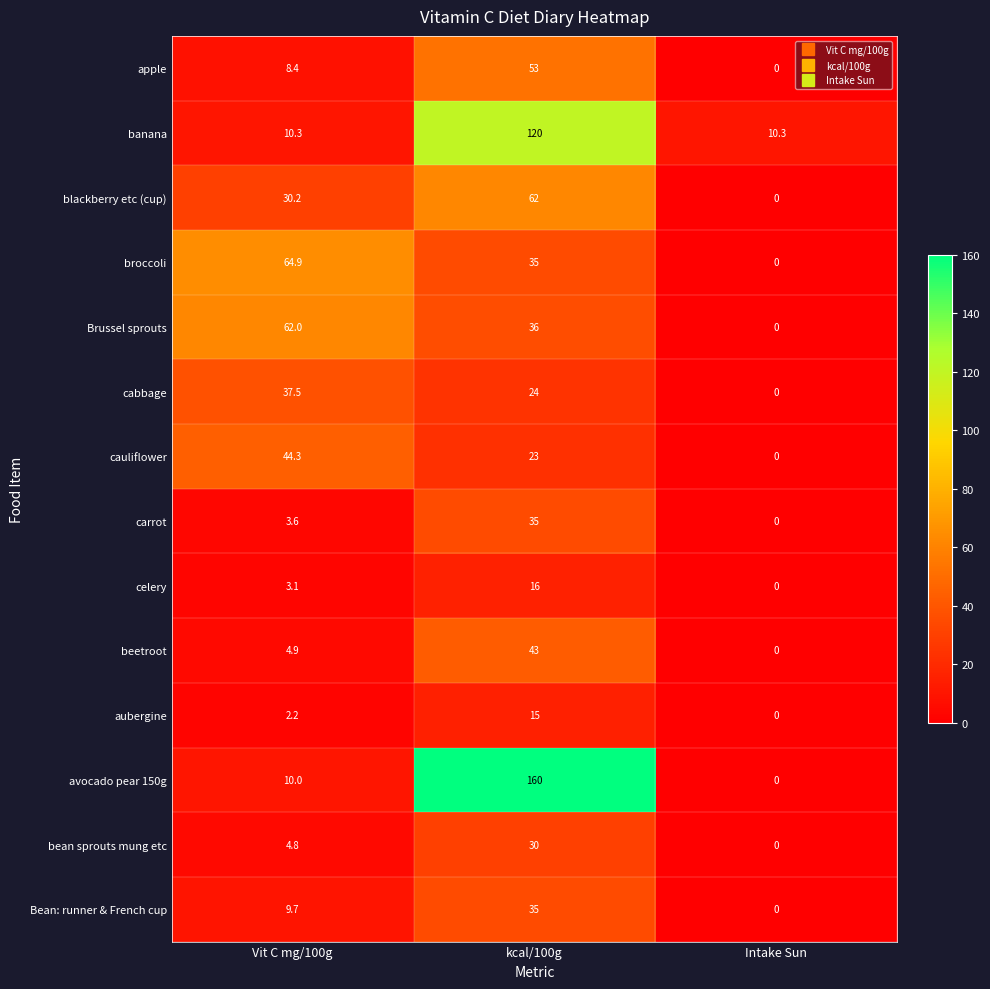

Count the number of data series in this chart.

14